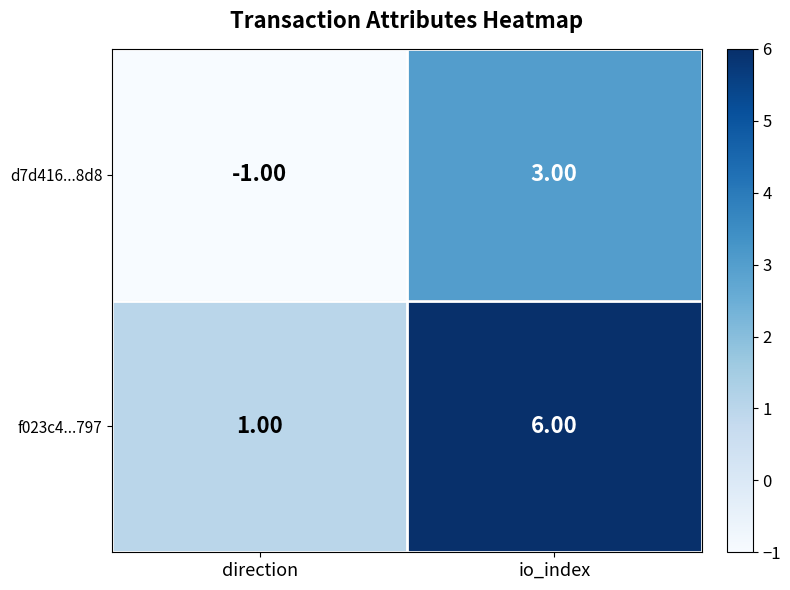

Rank the series by their average value, from highest to lowest.

f023c4...797, d7d416...8d8